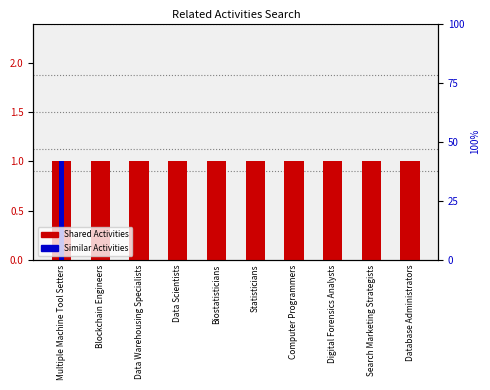

At which category is the sum across all series the highest?

Multiple Machine Tool Setters